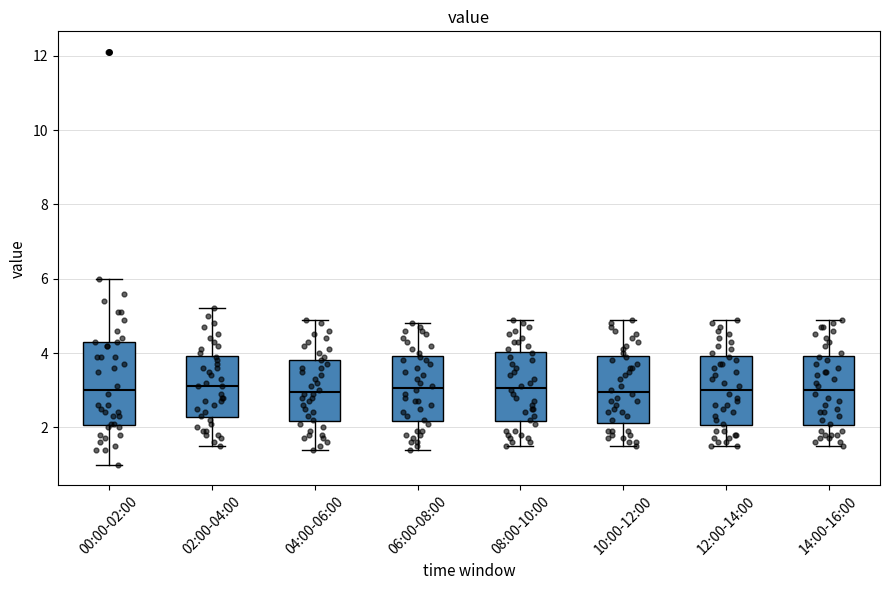

Where does the median line of the box for 08:00-10:00 sit on the y-axis? The values are not printed on the chart, so give them approximately, as read against the axis.

3.0